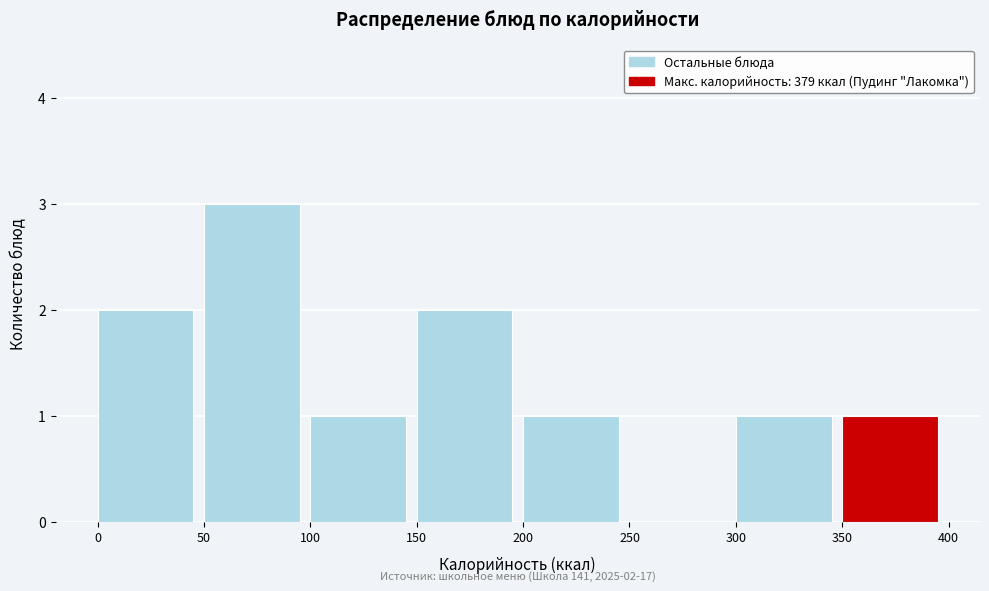

Over which range of the x-axis is the bar tallest?

50 to 100